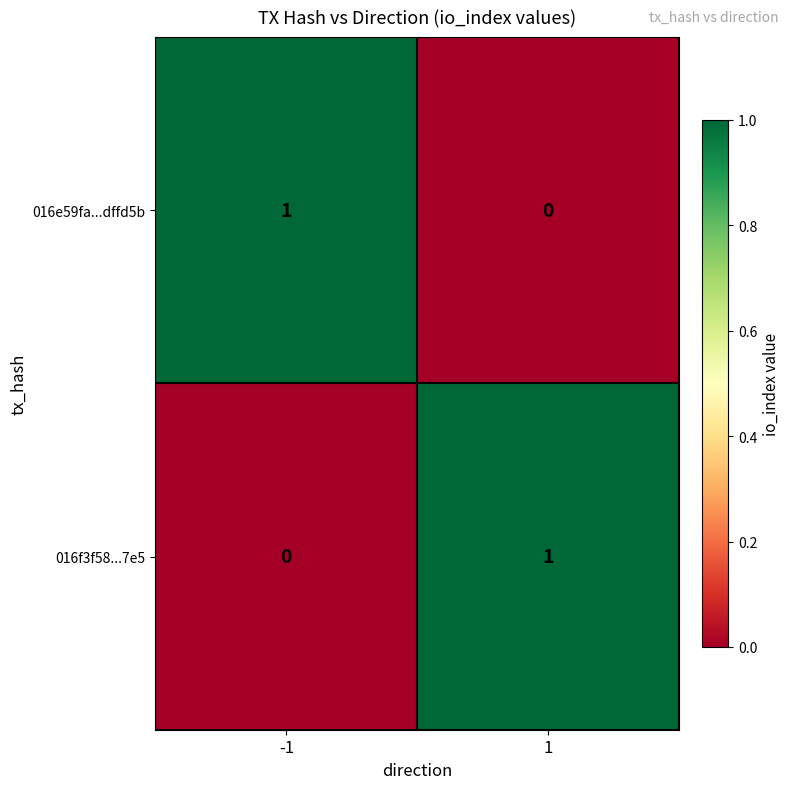

True or false: 016f3f58...7e5 has a value of 0 at -1.

True